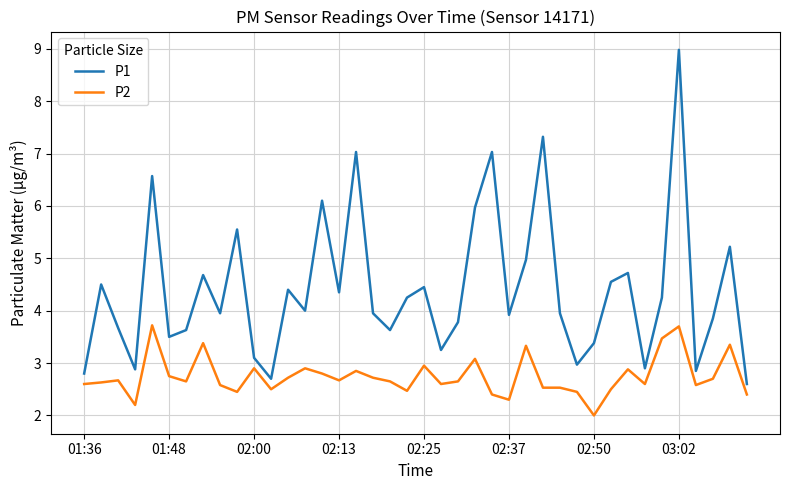

What is the minimum value shown in the chart?

2.0